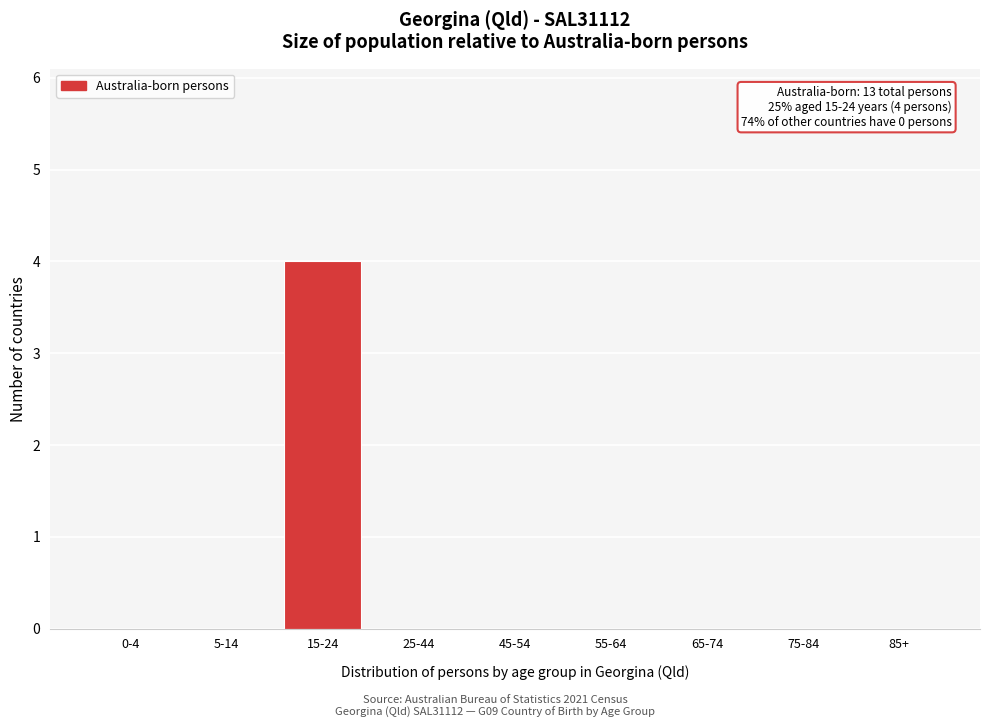

Reading left to right, what are all the values shown in this chart?

0-4=0	5-14=0	15-24=4	25-44=0	45-54=0	55-64=0	65-74=0	75-84=0	85+=0